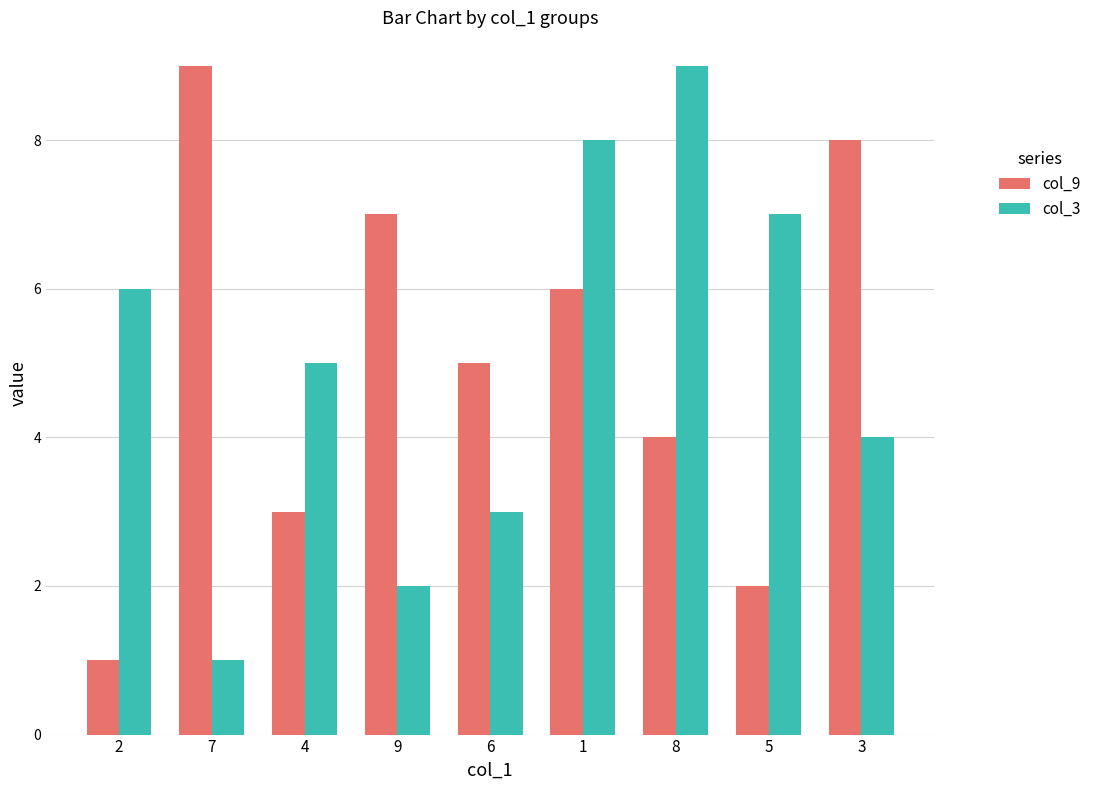

At 4, list the series in order from largest to smallest.

col_3, col_9